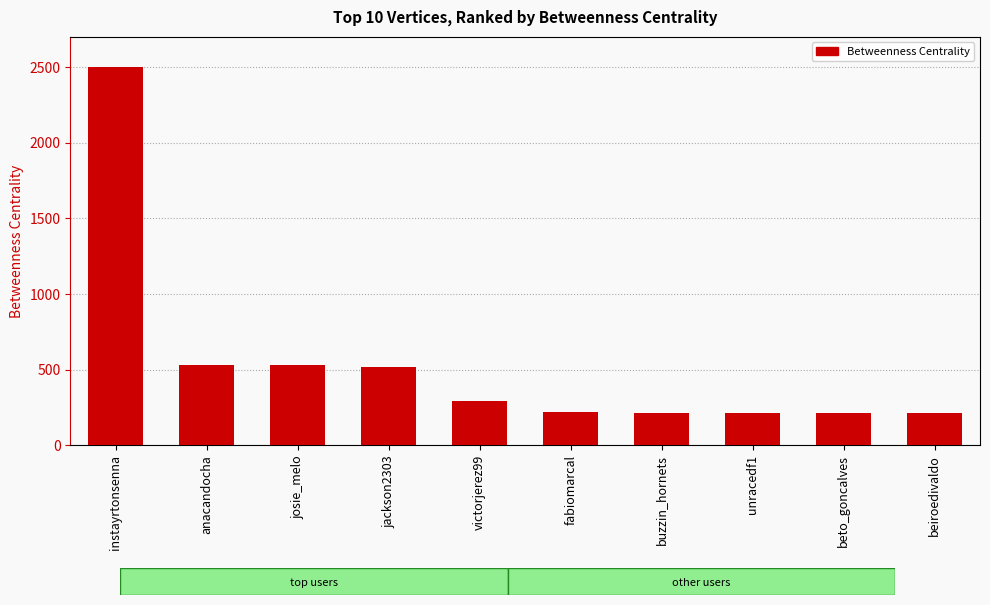

Are the bars grouped side by side (vs. stacked)?

No